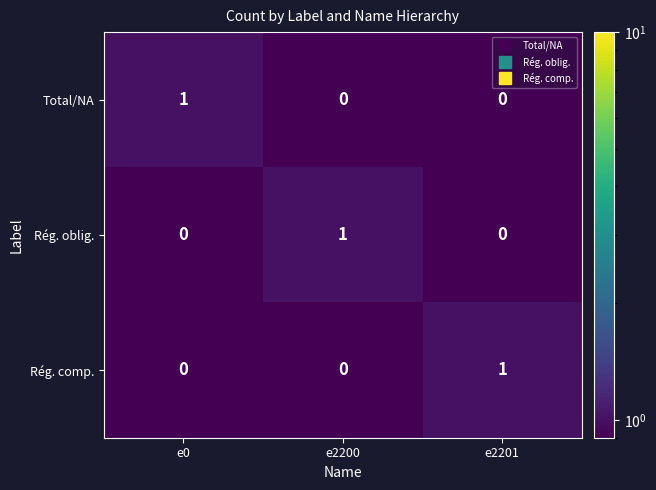

What is the spread (max minus min) of values at e2200?

1